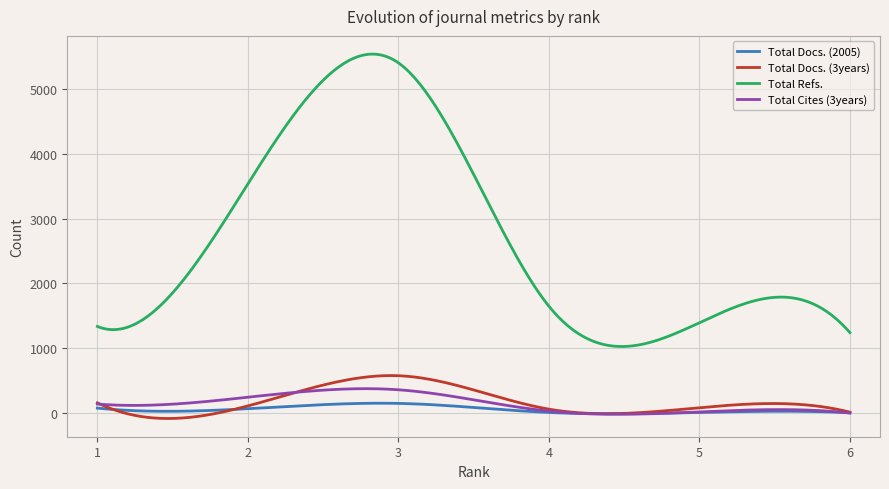

Which series has the largest total across all categories?

Total Refs.